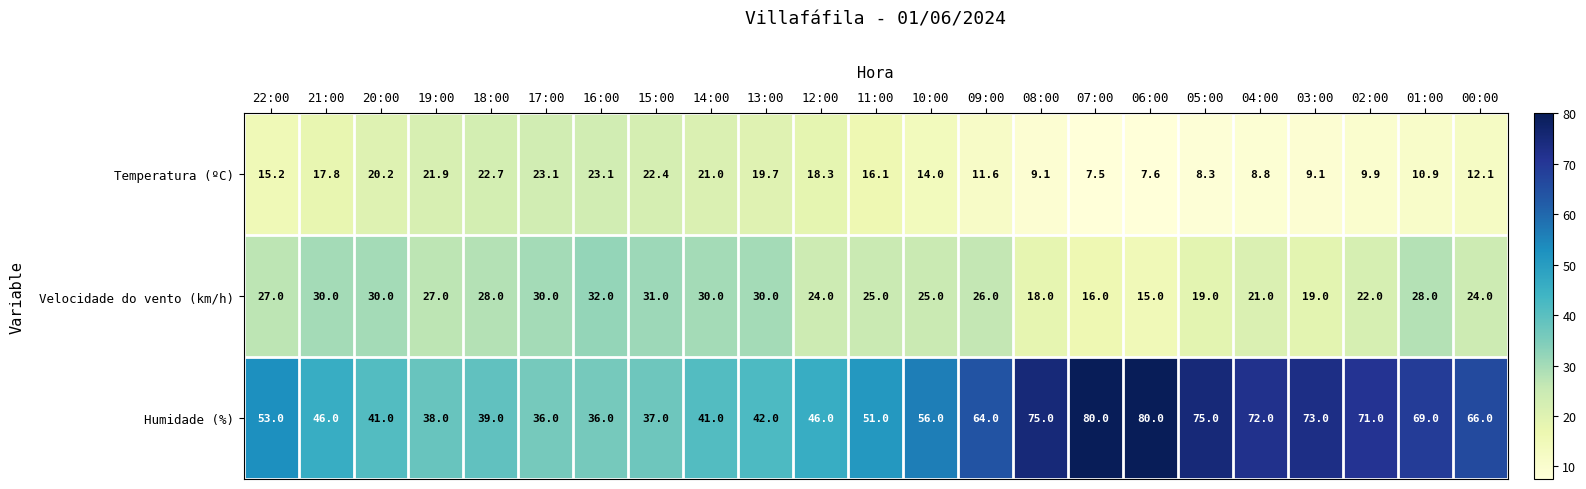

List the series in order of their overall mean, lowest first.

Temperatura (ºC), Velocidade do vento (km/h), Humidade (%)